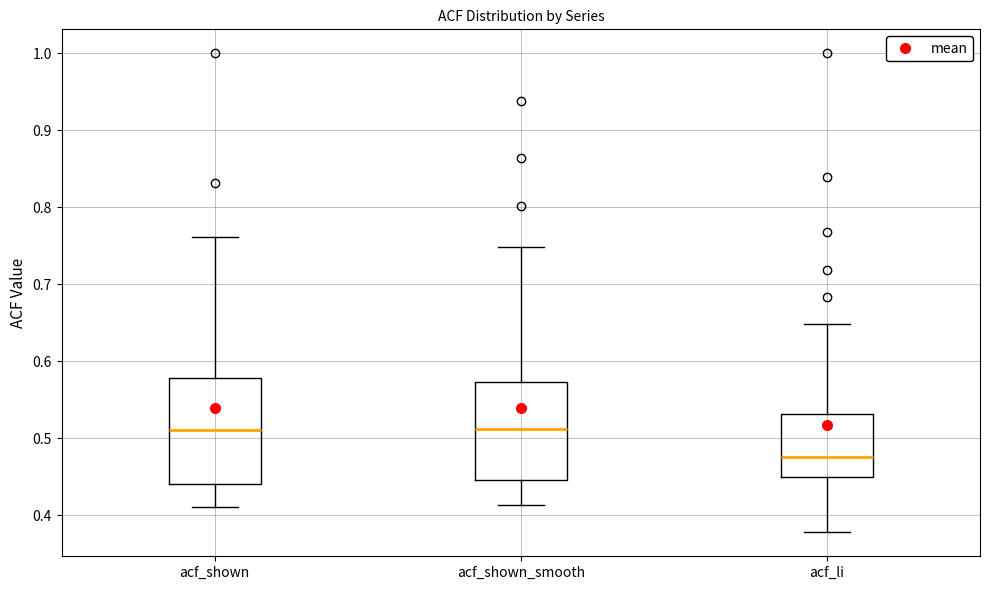

Where is the upper edge of the box for acf_shown on the y-axis? The values are not printed on the chart, so give them approximately, as read against the axis.

0.58